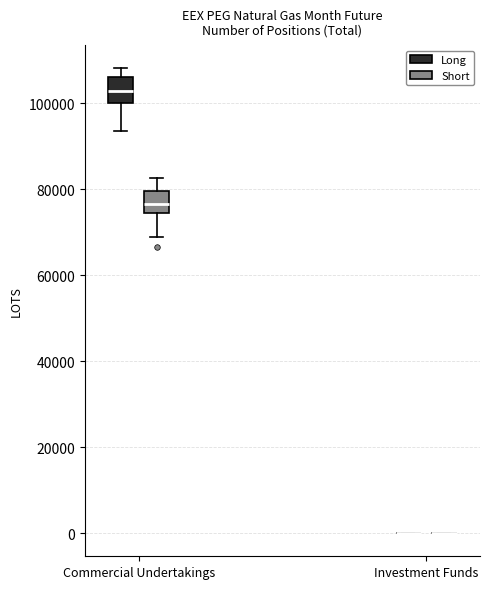

Reading left to right, read every box against the y-axis: the position of its median line, the range the box covers, and the ends of its whiskers. The values are not printed on the chart, so give them approximately, as read against the axis.

Commercial Undertakings (Long): median 102000, box 100000 to 106000, whiskers 94000 to 108000
Commercial Undertakings (Short): median 76000, box 74000 to 80000, whiskers 68000 to 82000
Investment Funds (Long): box collapsed to a line at 0, whiskers 0 to 0
Investment Funds (Short): box collapsed to a line at 0, whiskers 0 to 0